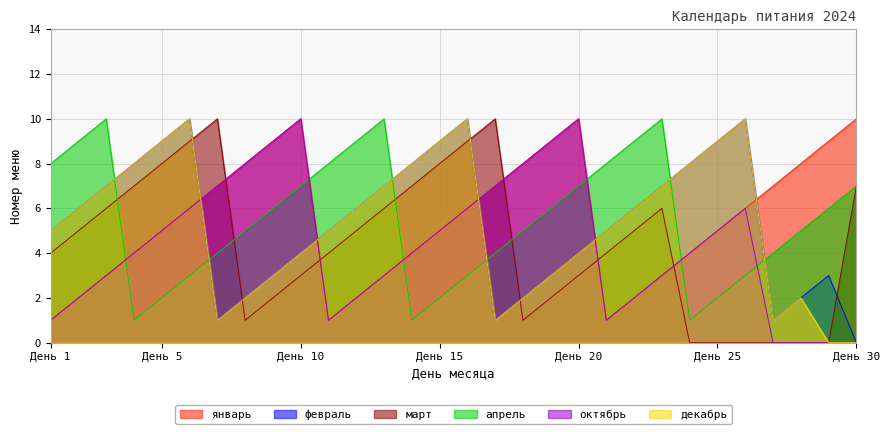

How many times do январь and март cross each other?

5